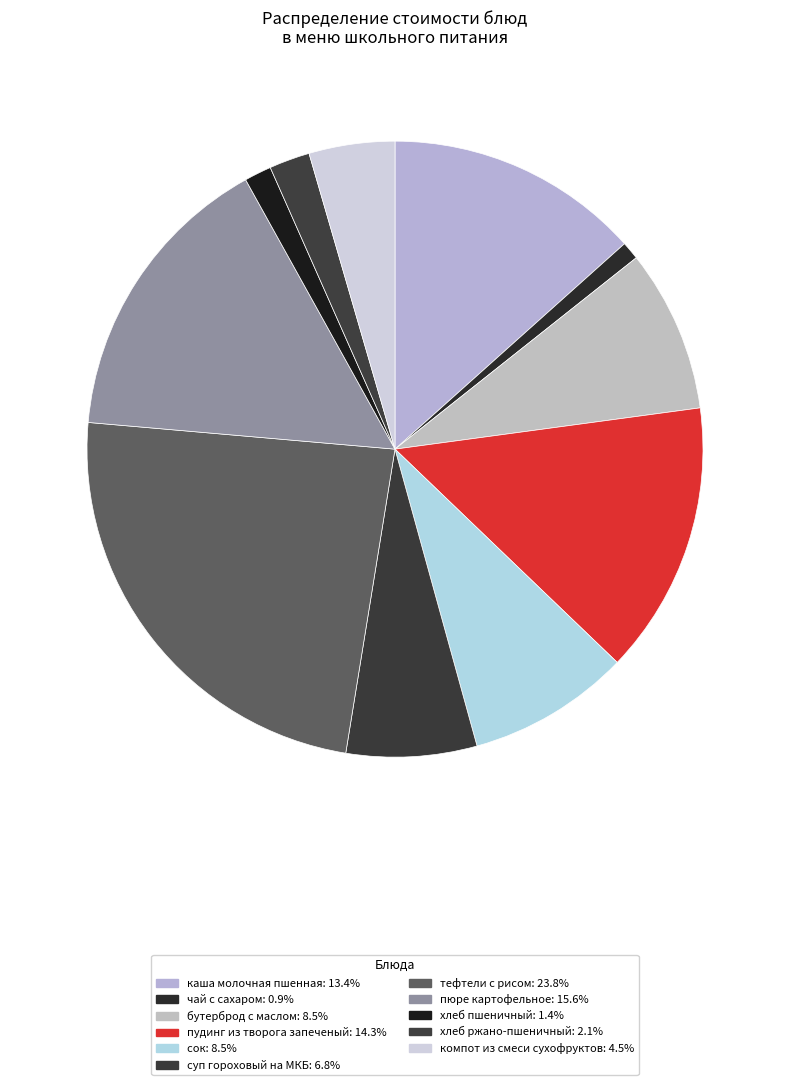

What percentage is the бутерброд с маслом slice, to the nearest percent?

9%